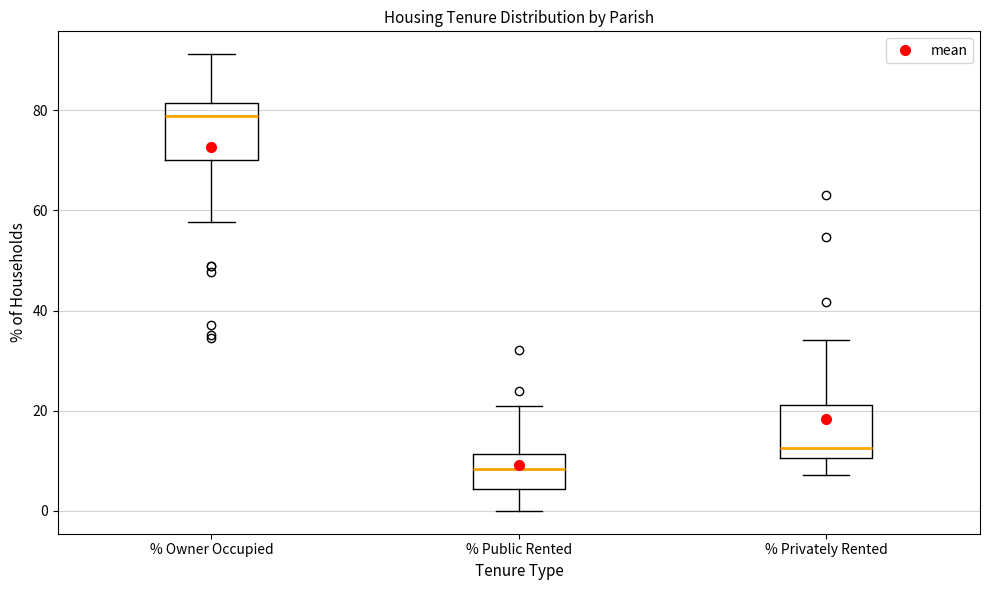

Reading left to right, transcribe this box plot: for each box, give where its median line is, the range the box spans, and where its two whiskers end, as read against the y-axis. The values are not printed on the chart, so give them approximately, as read against the axis.

% Owner Occupied: median 78, box 70 to 82, whiskers 58 to 92
% Public Rented: median 8, box 4 to 12, whiskers 0 to 20
% Privately Rented: median 12, box 10 to 22, whiskers 8 to 34